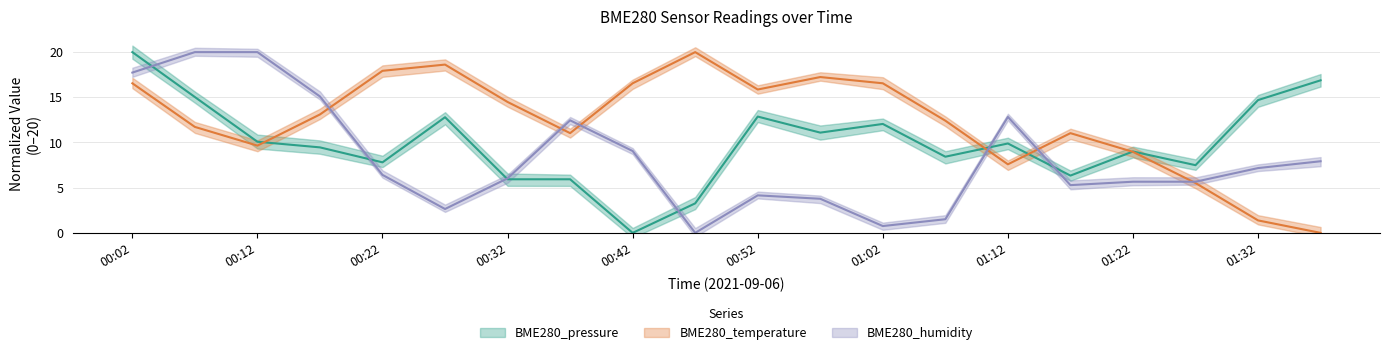

How many interior local valleys does the BME280_temperature series have?

4